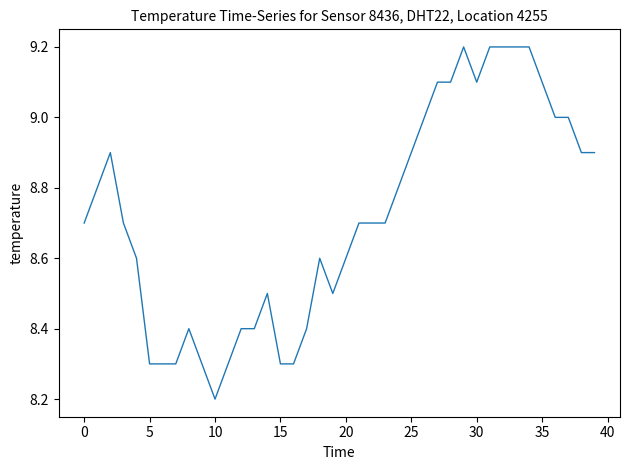

What is the minimum value shown in the chart?

8.2